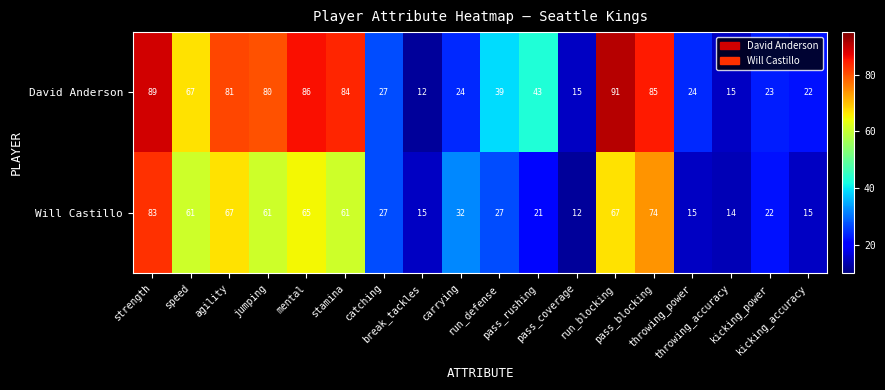

What is the average value of the Will Castillo series?

41